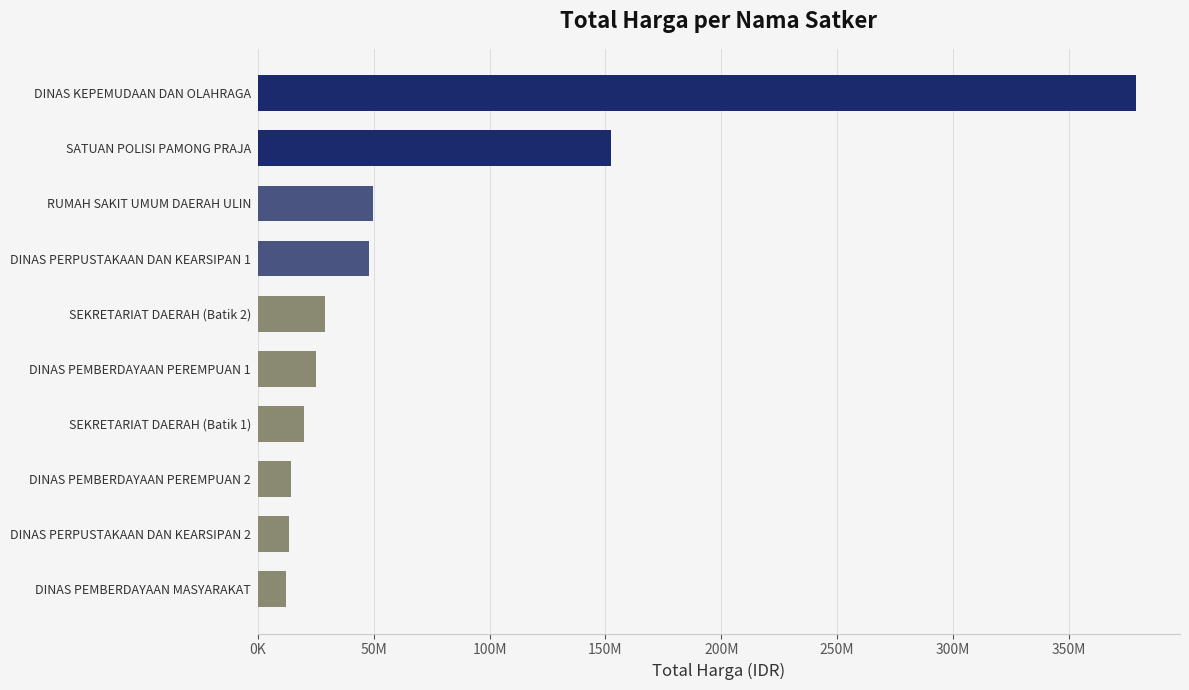

At which label is the value closest to 195537500?

SATUAN POLISI PAMONG PRAJA